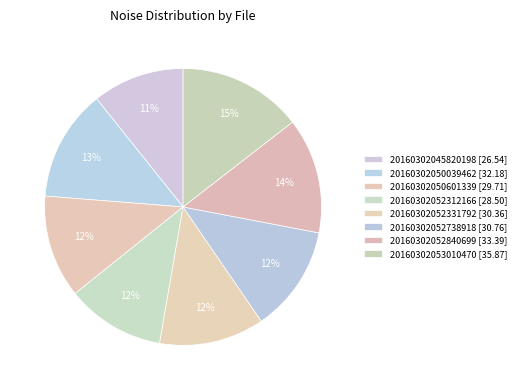

How many segments does this pie chart have?

8